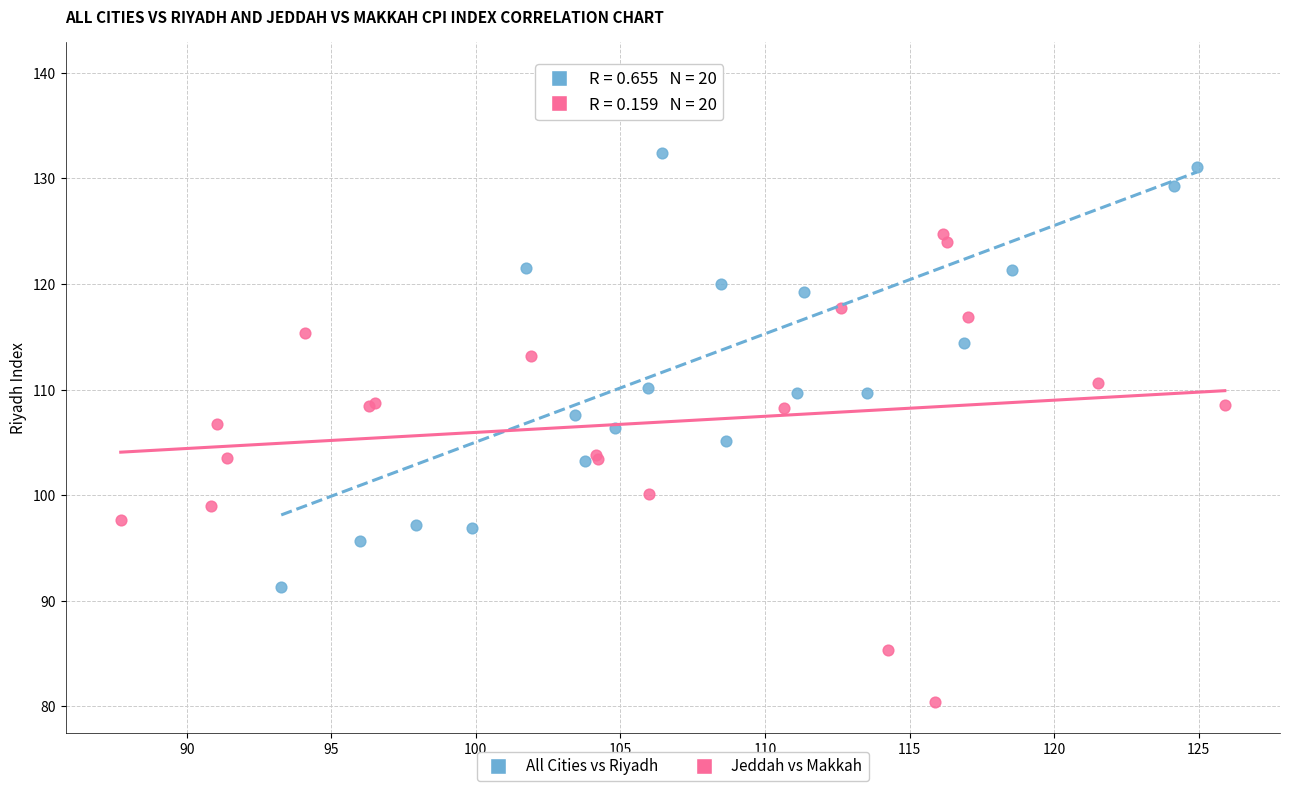

Which series reaches the maximum Y coordinate?

All Cities vs Riyadh